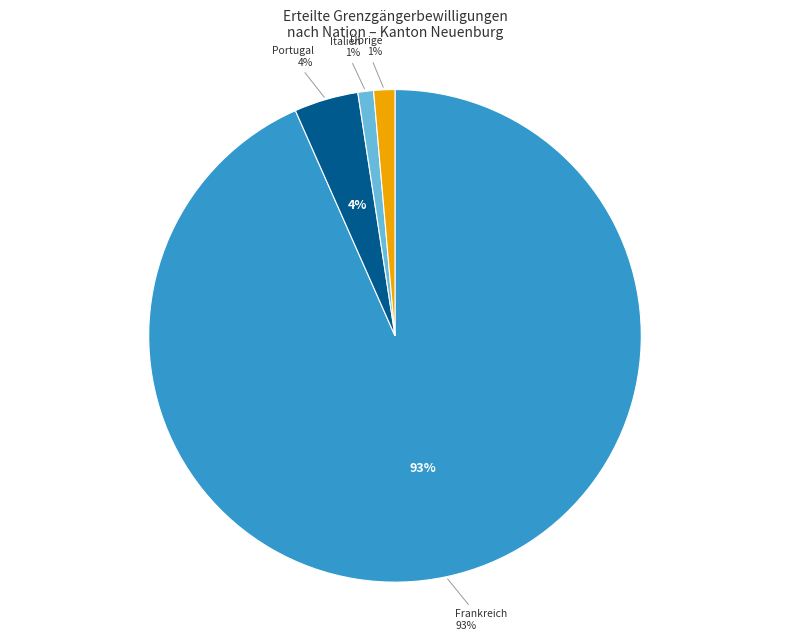

Which category has the biggest portion of the pie?

Frankreich